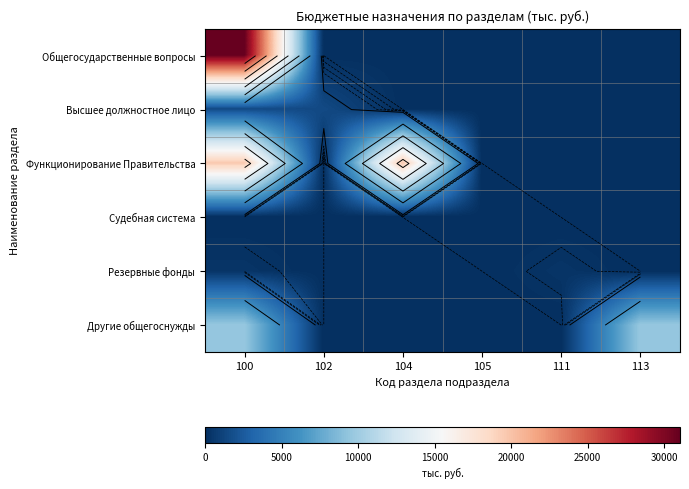

At which category is the sum across all series the highest?

100